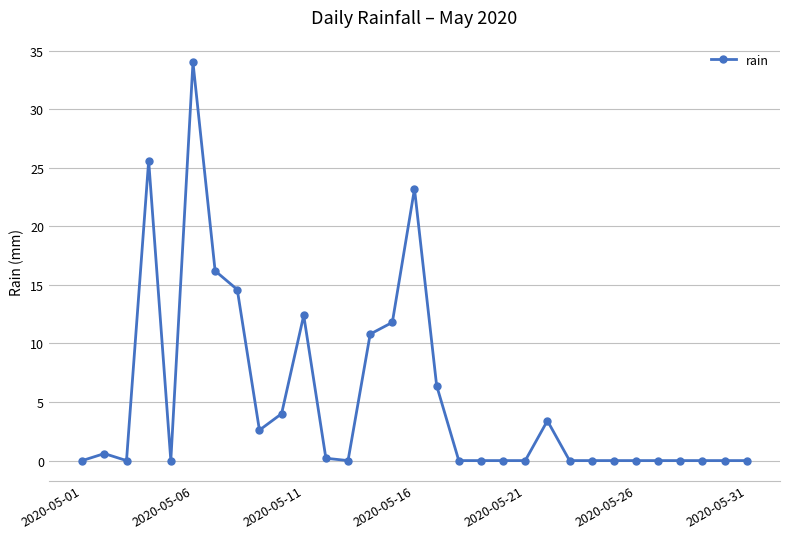

What is the sum of all values?

165.8